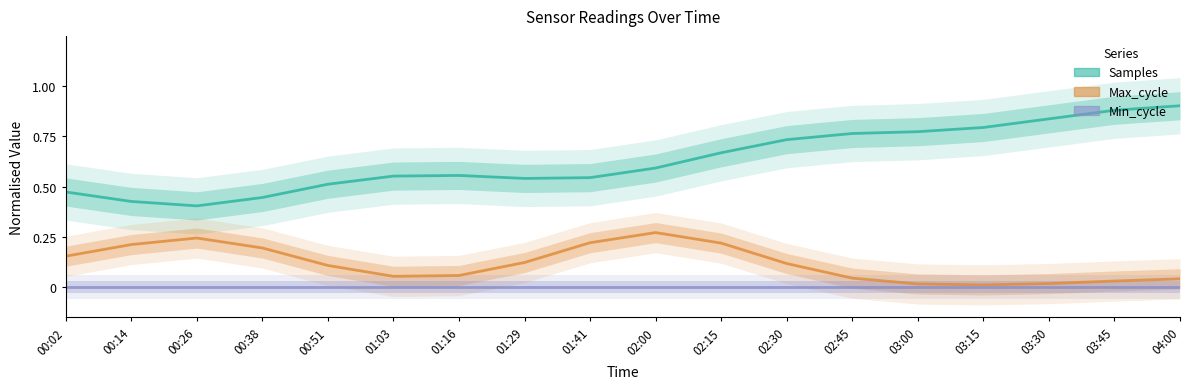

In Samples, how many points are lower than both neighbors (excluding endpoints)?

2